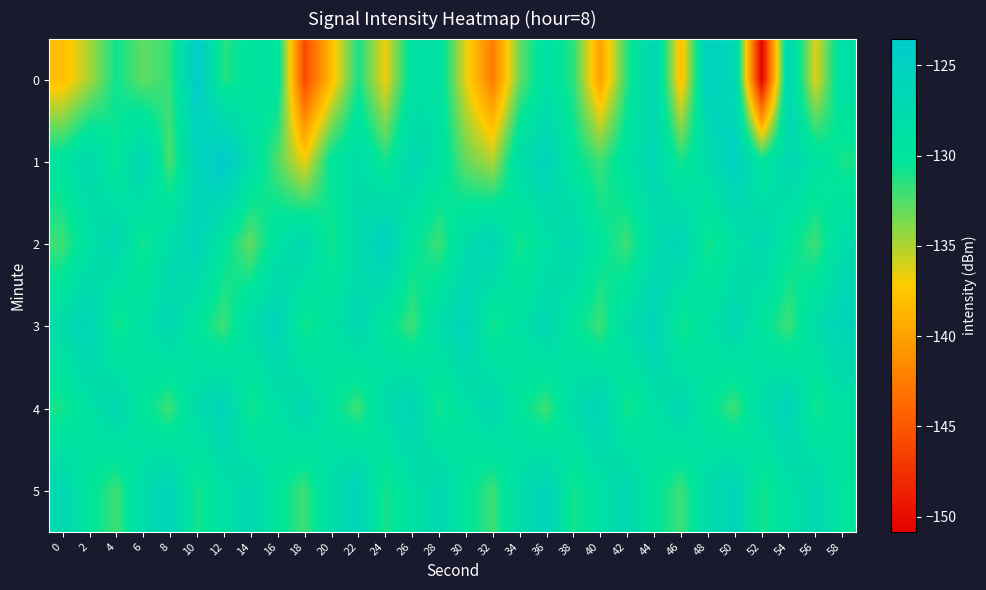

How many series are shown in this chart?

6